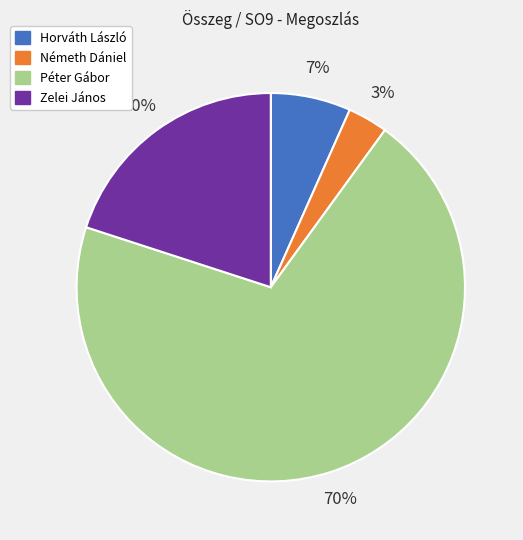

Which slice represents more than half of the pie?

Péter Gábor